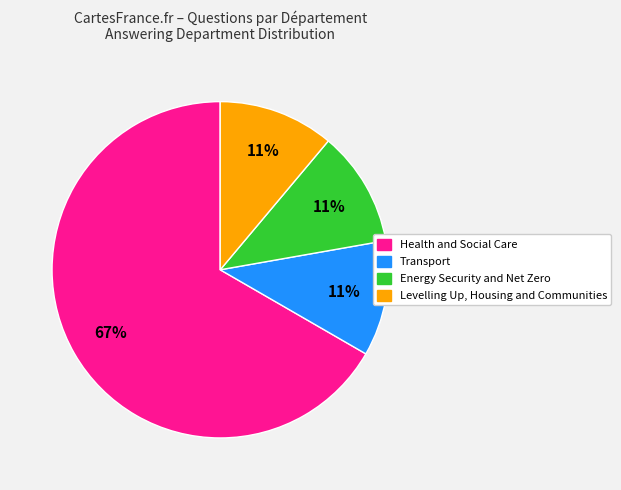

How many segments does this pie chart have?

4